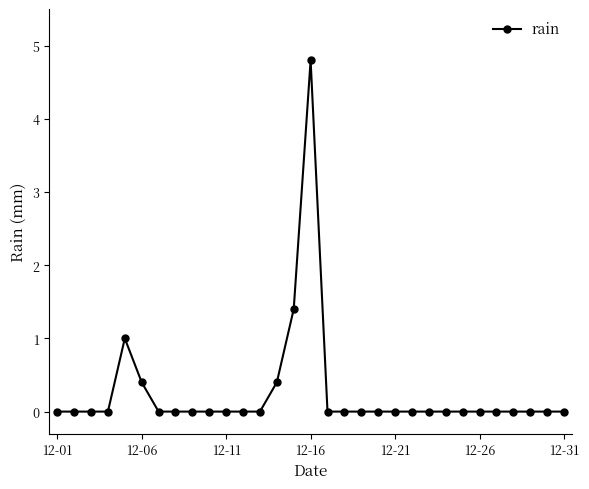

True or false: the data has more than 1 interior local peaks.

True